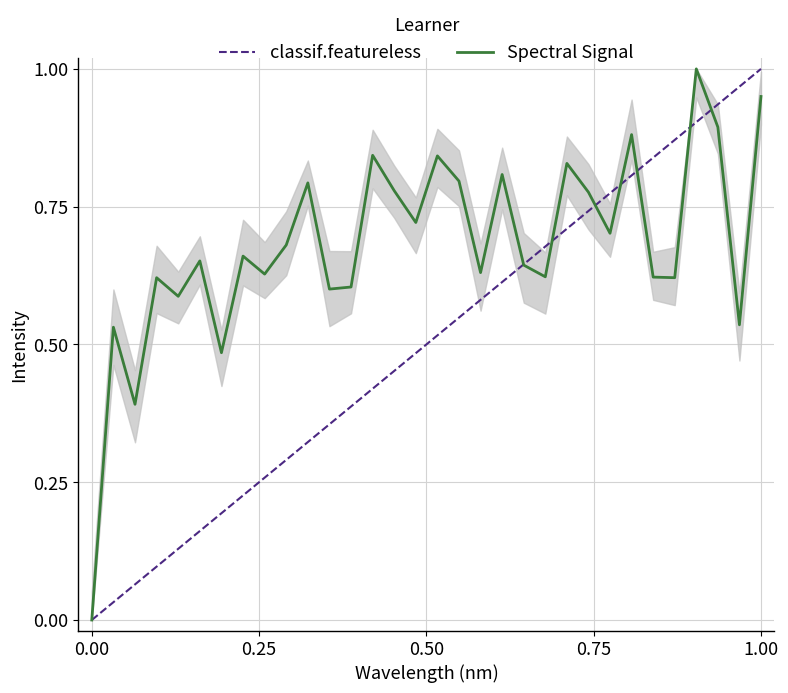

The value at 220.5444 is 0.2. True or false?

False